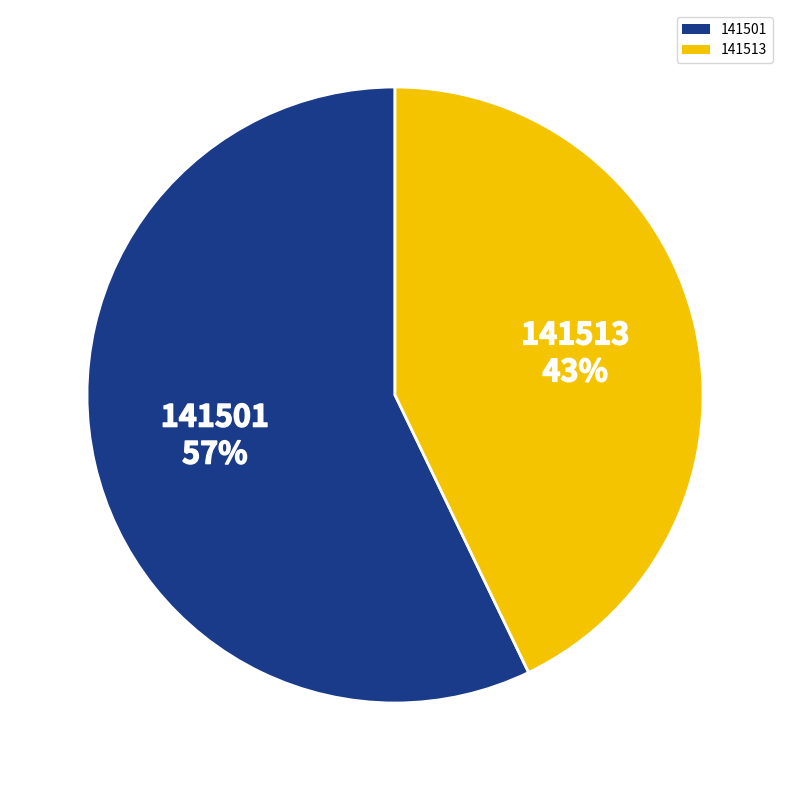

Is there any slice that represents more than half of the pie?

Yes